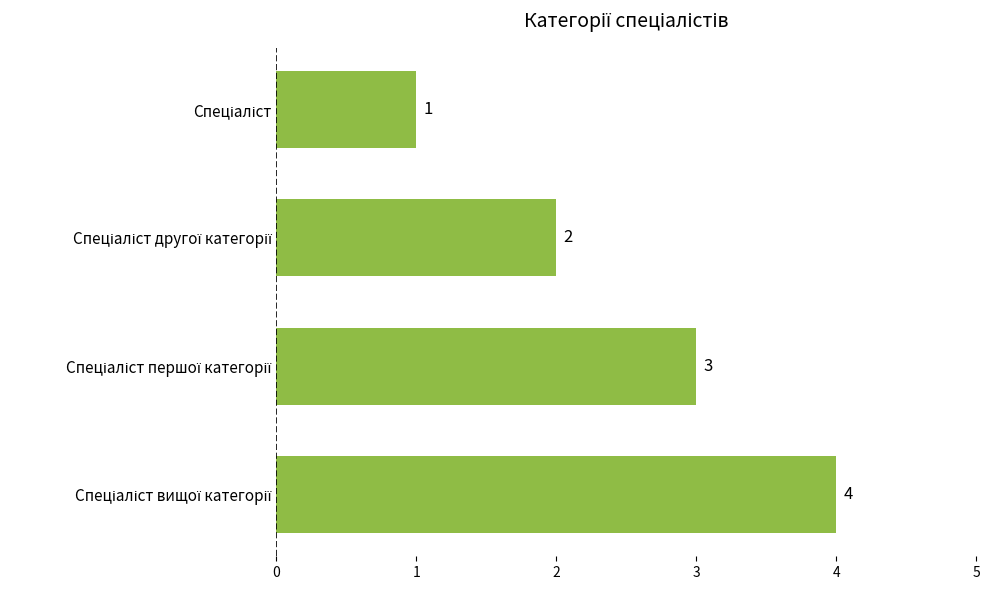

What is the maximum value shown in the chart?

4